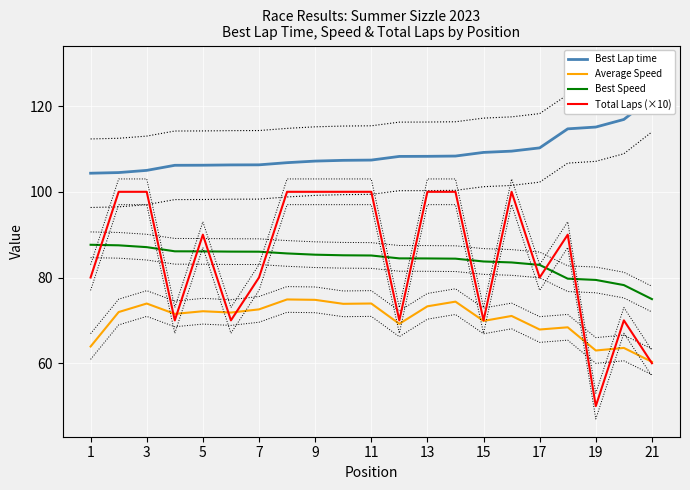

How many values in the Total Laps (×10) series are below 90?

10